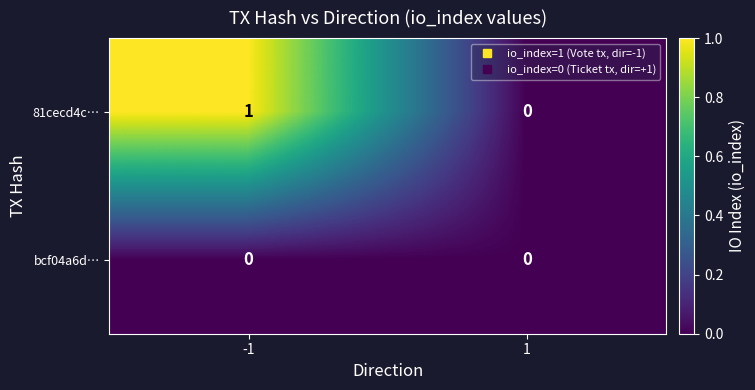

The 81cecd4c… series shows 0 at 1. True or false?

True